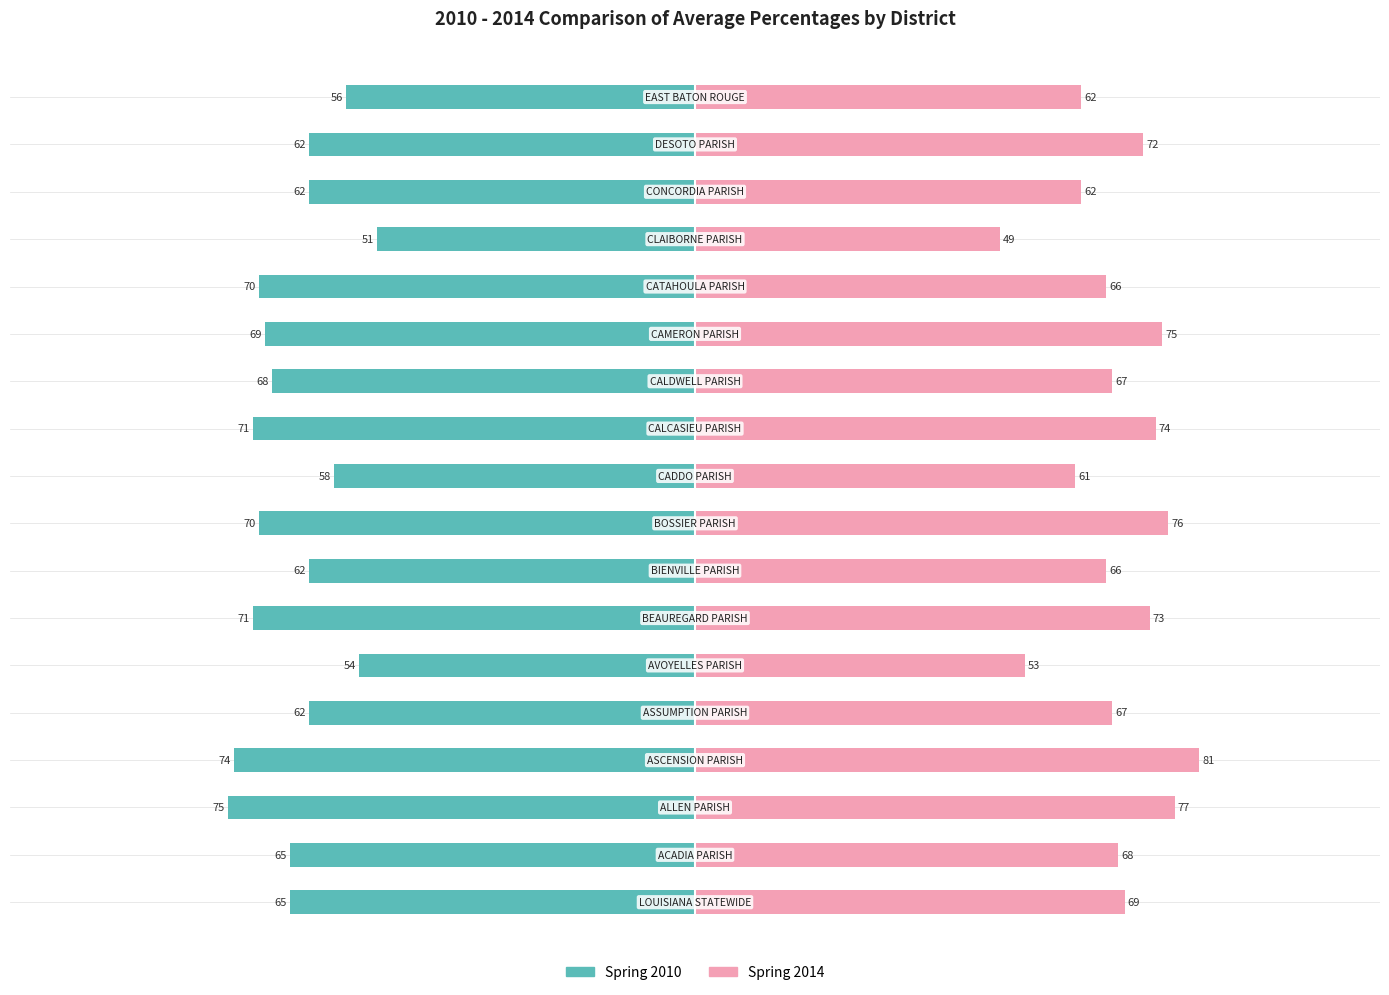

Between 13 and 15, which series saw the biggest shift?

Spring 2010